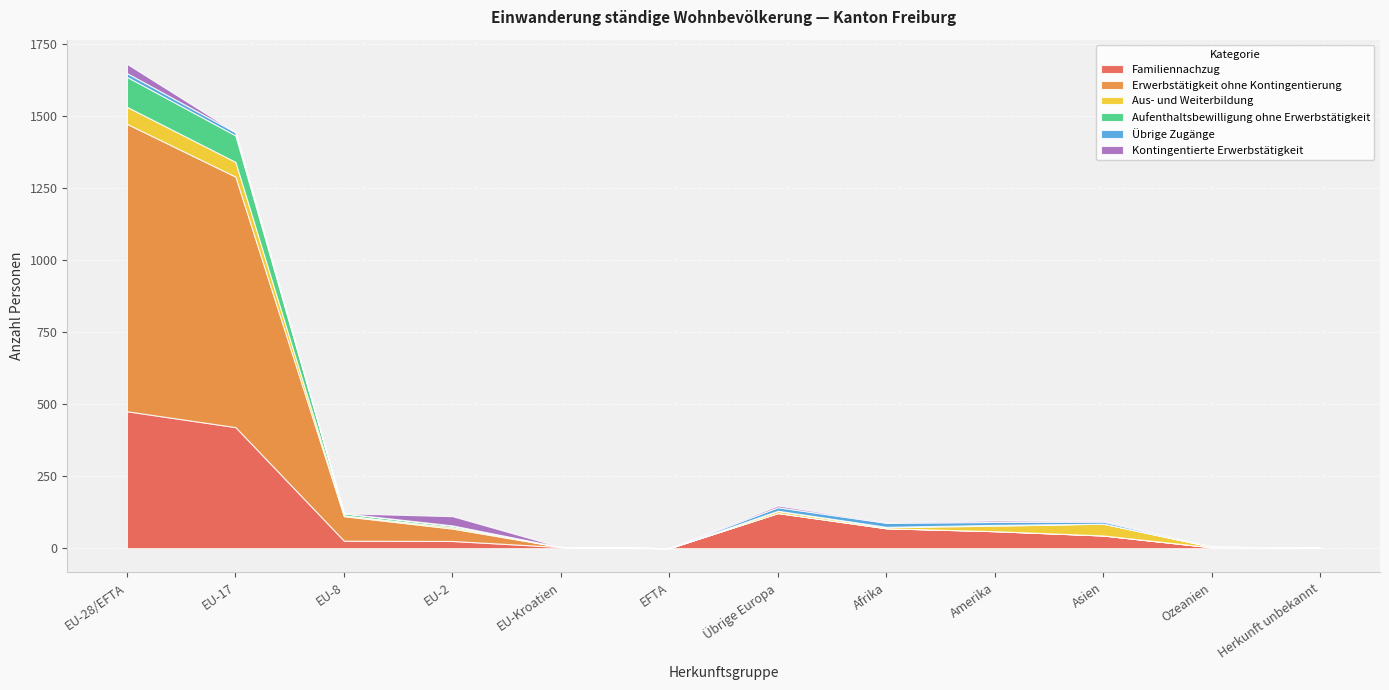

True or false: Erwerbstätigkeit ohne Kontingentierung has more than 0 interior local peaks.

False